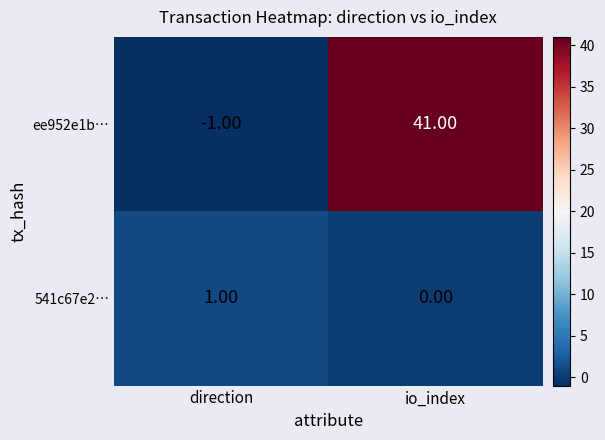

Rank the series at io_index from lowest to highest value.

541c67e2…, ee952e1b…